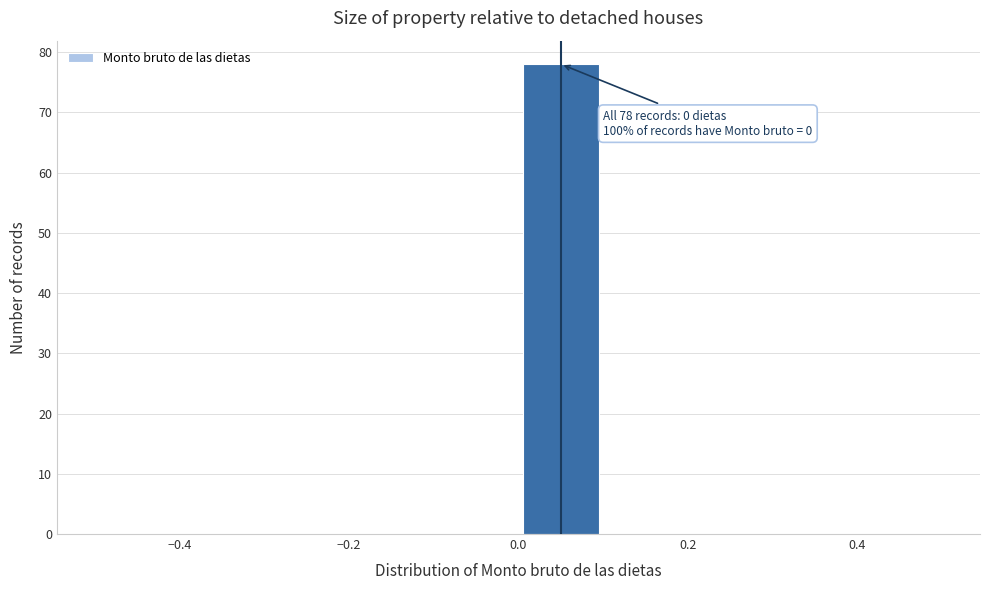

Which range on the x-axis has the tallest bar?

0.0 to 0.1